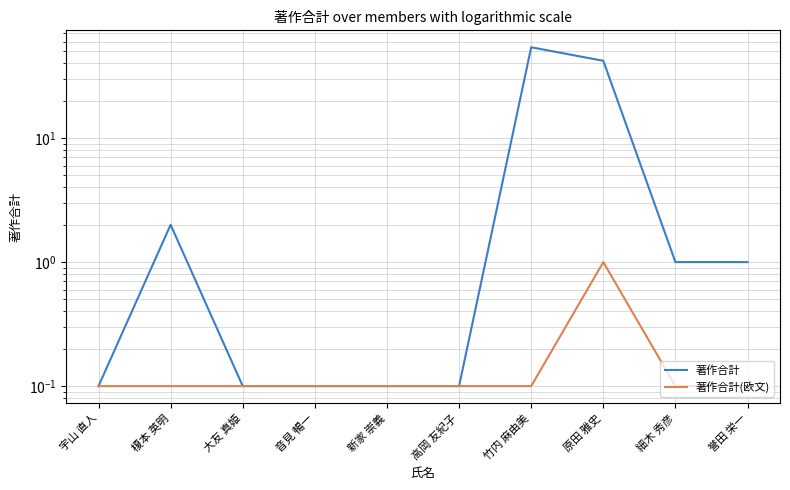

Between 新家 崇義 and 竹内 麻由美, which is larger?

竹内 麻由美